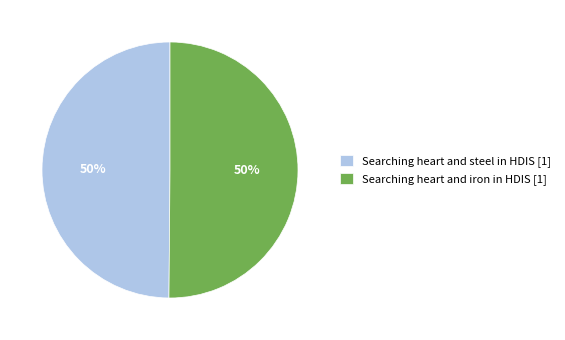

Approximately how many times larger is the value at Searching heart and steel in HDIS [1] compared to Searching heart and iron in HDIS [1]?

1.0